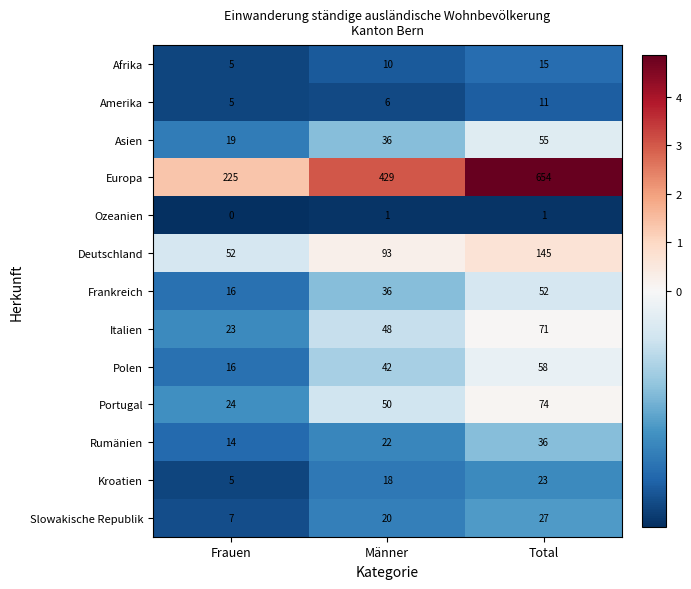

True or false: Rumänien has a value of 14 at Frauen.

True